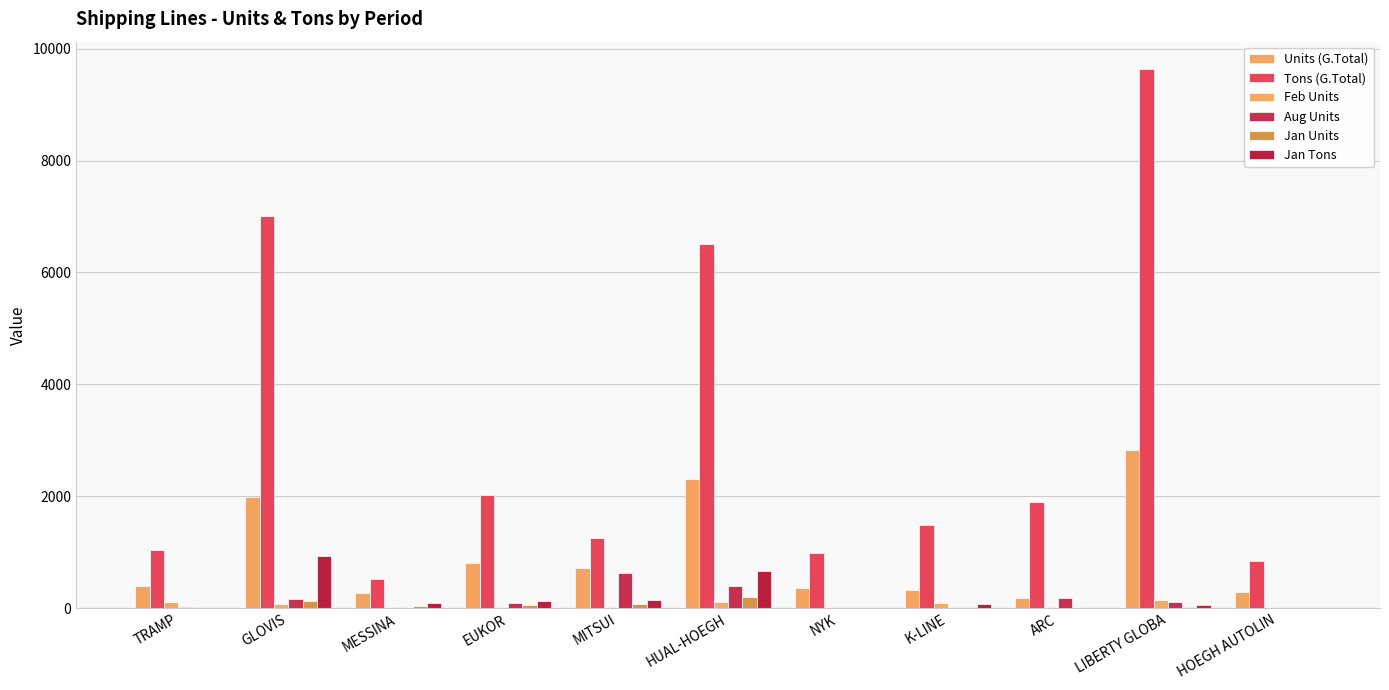

Which series changed the most between NYK and LIBERTY GLOBA?

Tons (G.Total)